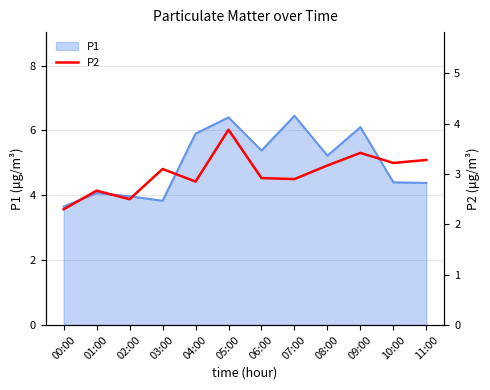

Where does the P1 series first go above 5?

04:00